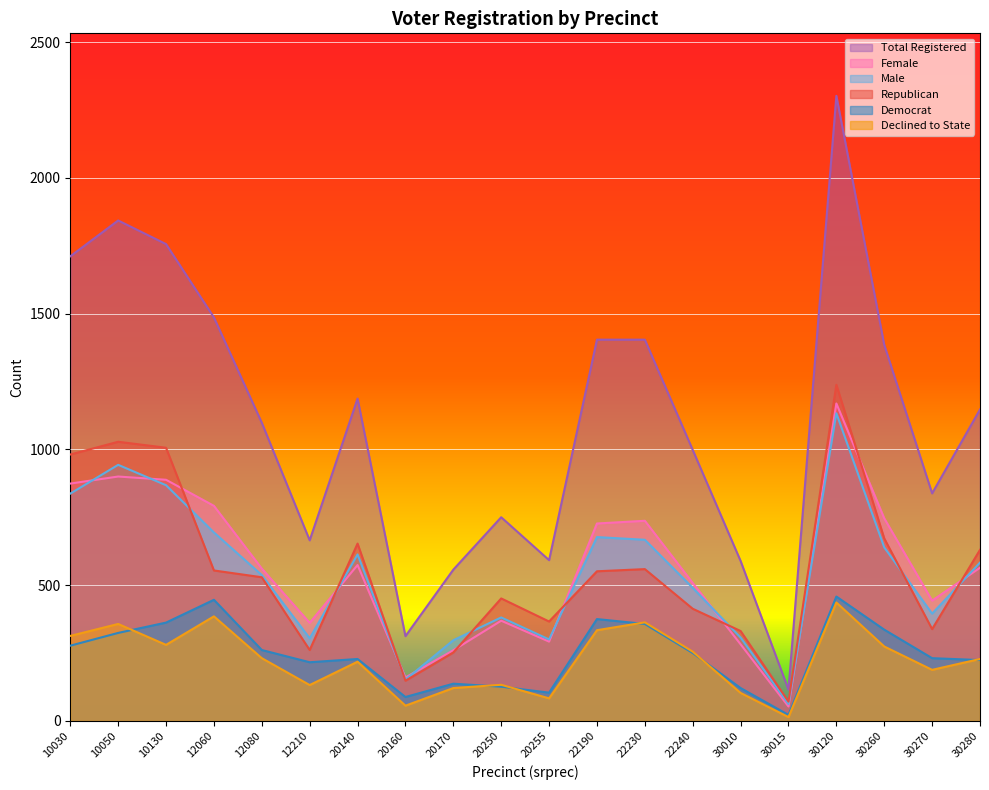

Reading left to right, transcribe all the data shown in this chart.

dem: 10030=277	10050=324	10130=362	12060=446	12080=261	12210=216	20140=228	20160=88	20170=137	20250=126	20255=104	22190=375	22230=357	22240=250	30010=121	30015=22	30120=458	30260=336	30270=231	30280=224
rep: 10030=981	10050=1028	10130=1006	12060=554	12080=529	12210=261	20140=653	20160=148	20170=252	20250=451	20255=366	22190=551	22230=559	22240=413	30010=331	30015=71	30120=1238	30260=672	30270=338	30280=630
totreg_r: 10030=1711	10050=1843	10130=1756	12060=1486	12080=1098	12210=665	20140=1187	20160=312	20170=557	20250=750	20255=592	22190=1404	22230=1404	22240=998	30010=589	30015=115	30120=2302	30260=1385	30270=838	30280=1147
female: 10030=874	10050=900	10130=888	12060=792	12080=561	12210=361	20140=574	20160=160	20170=260	20250=369	20255=292	22190=727	22230=737	22240=508	30010=282	30015=53	30120=1169	30260=746	30270=443	30280=564
male: 10030=837	10050=943	10130=868	12060=694	12080=537	12210=304	20140=613	20160=152	20170=297	20250=381	20255=300	22190=677	22230=667	22240=490	30010=307	30015=62	30120=1133	30260=639	30270=395	30280=583
dcl: 10030=313	10050=357	10130=280	12060=385	12080=231	12210=132	20140=218	20160=56	20170=121	20250=133	20255=83	22190=334	22230=363	22240=255	30010=103	30015=14	30120=436	30260=274	30270=188	30280=228